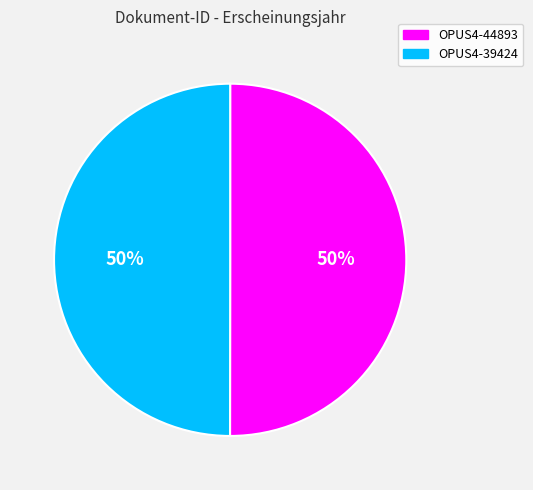

To the nearest percent, what is the combined percentage of OPUS4-39424 and OPUS4-44893?

100%